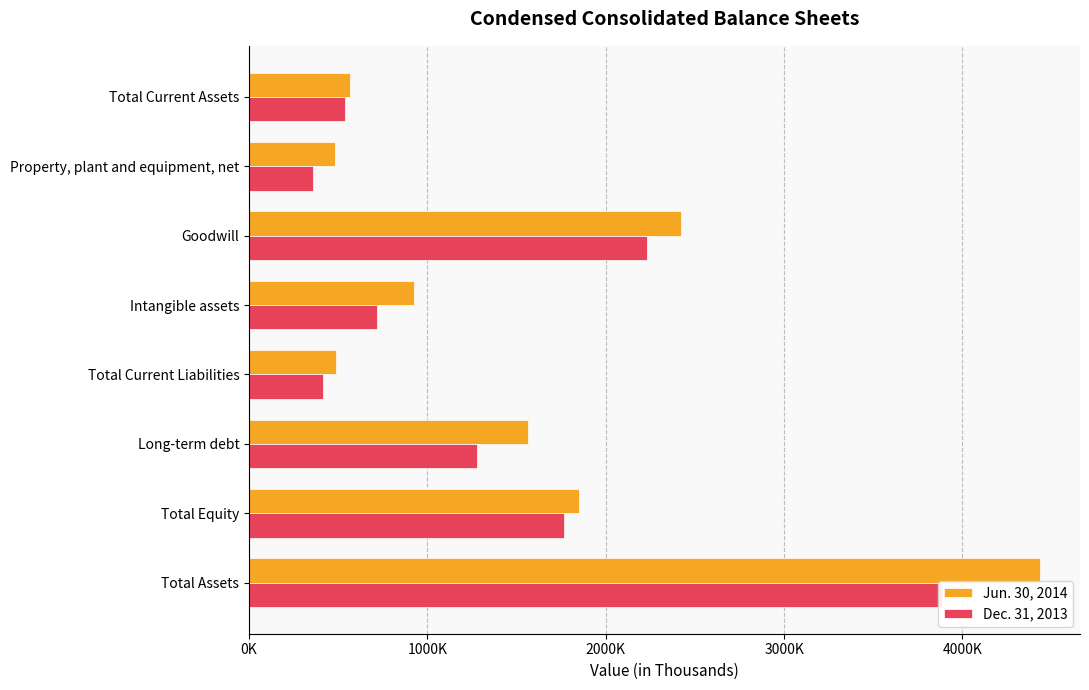

How many series are shown in this chart?

2